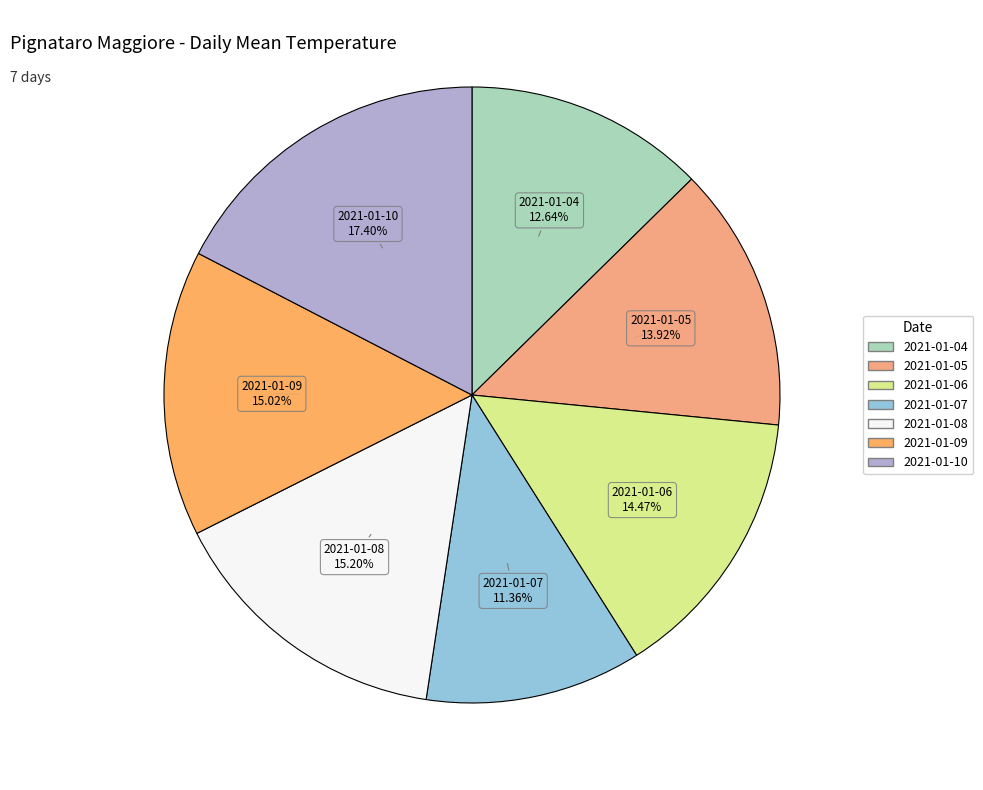

Is there any slice that represents more than half of the pie?

No